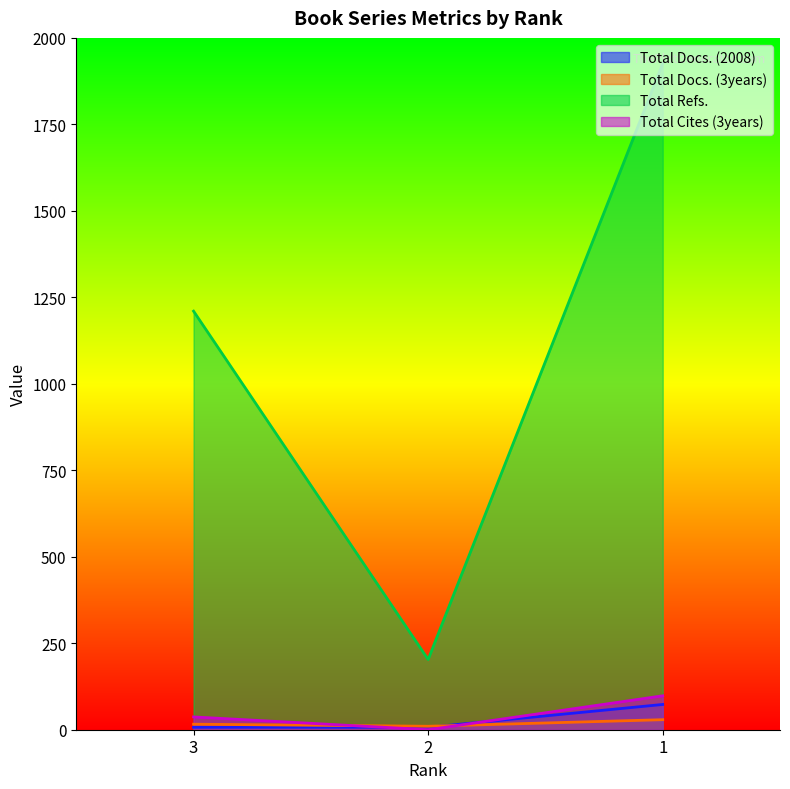

What are all the series names shown in the legend?

Total Docs. (2008), Total Docs. (3years), Total Refs., Total Cites (3years)